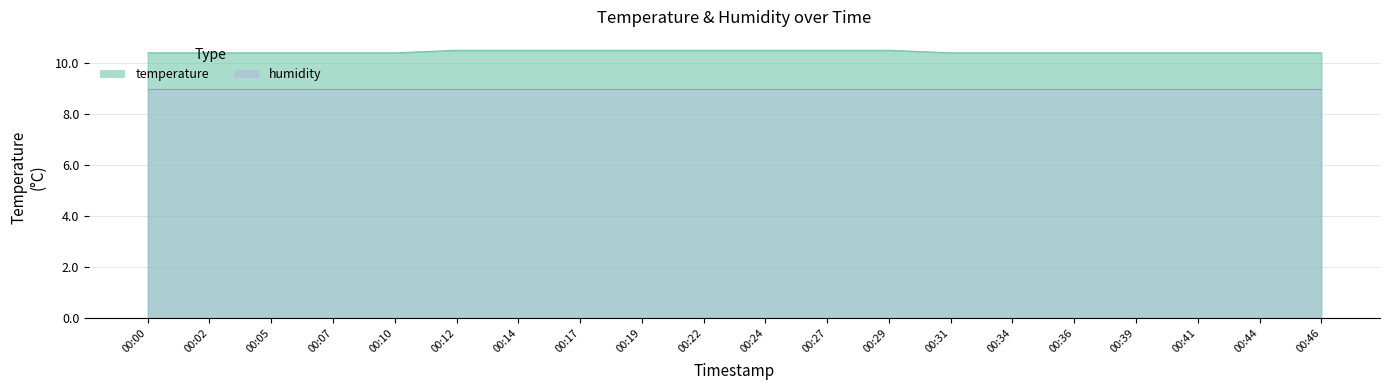

List the labels in order of value, smallest first.

00:00, 00:02, 00:05, 00:07, 00:10, 00:31, 00:34, 00:36, 00:39, 00:41, 00:44, 00:46, 00:12, 00:14, 00:17, 00:19, 00:22, 00:24, 00:27, 00:29